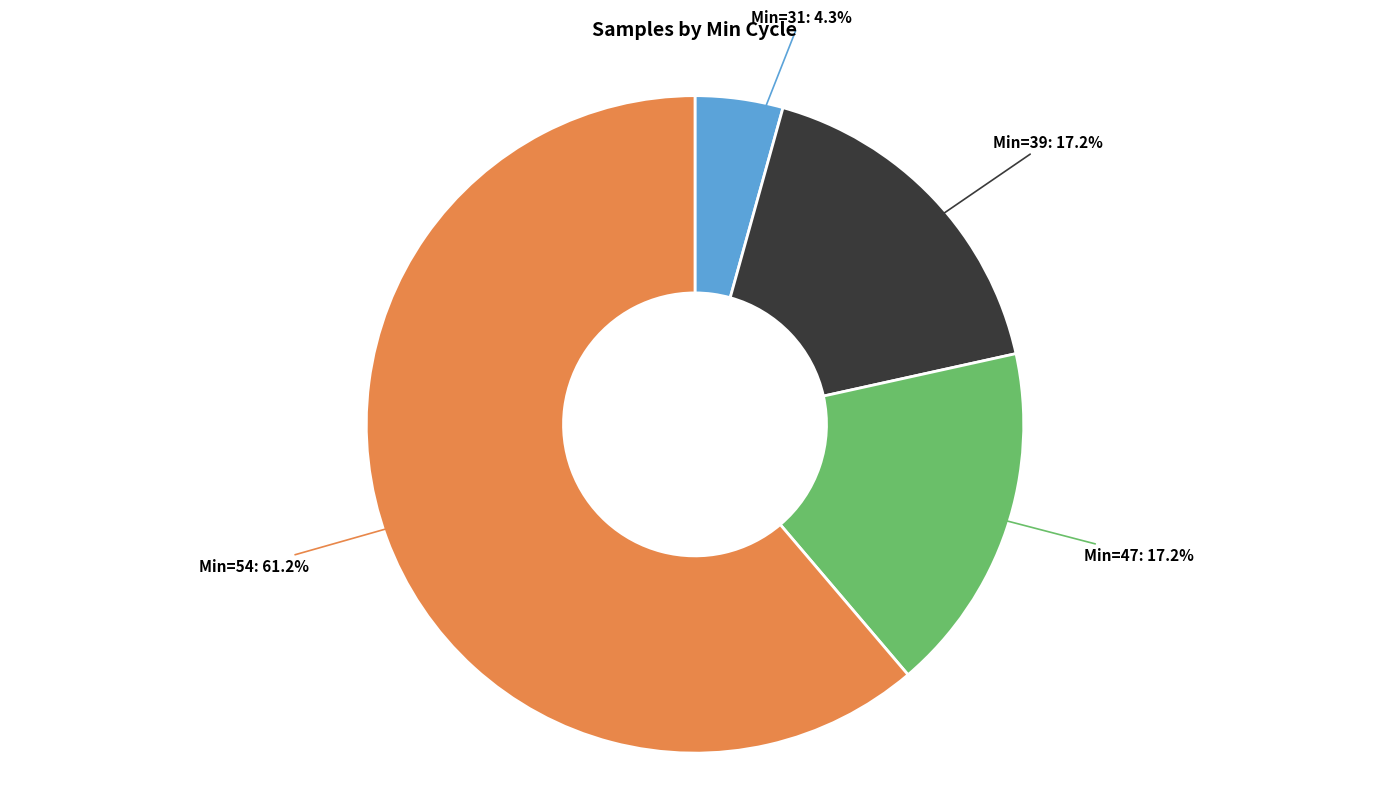

To the nearest percent, what is the average slice percentage?

25%